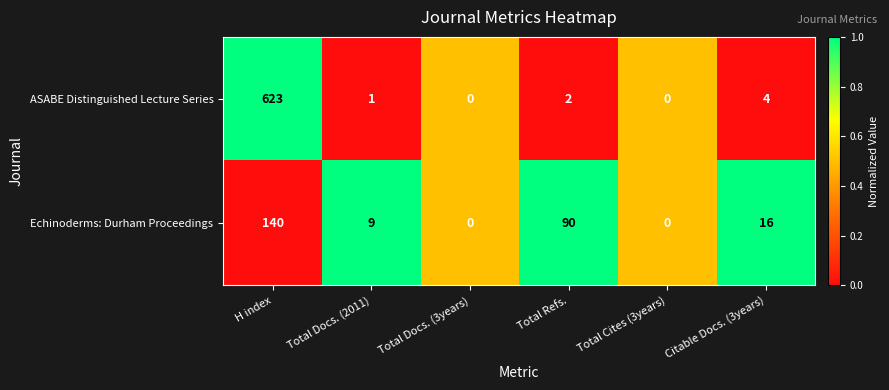

List the series in order of their peak value, highest first.

ASABE Distinguished Lecture Series, Echinoderms: Durham Proceedings